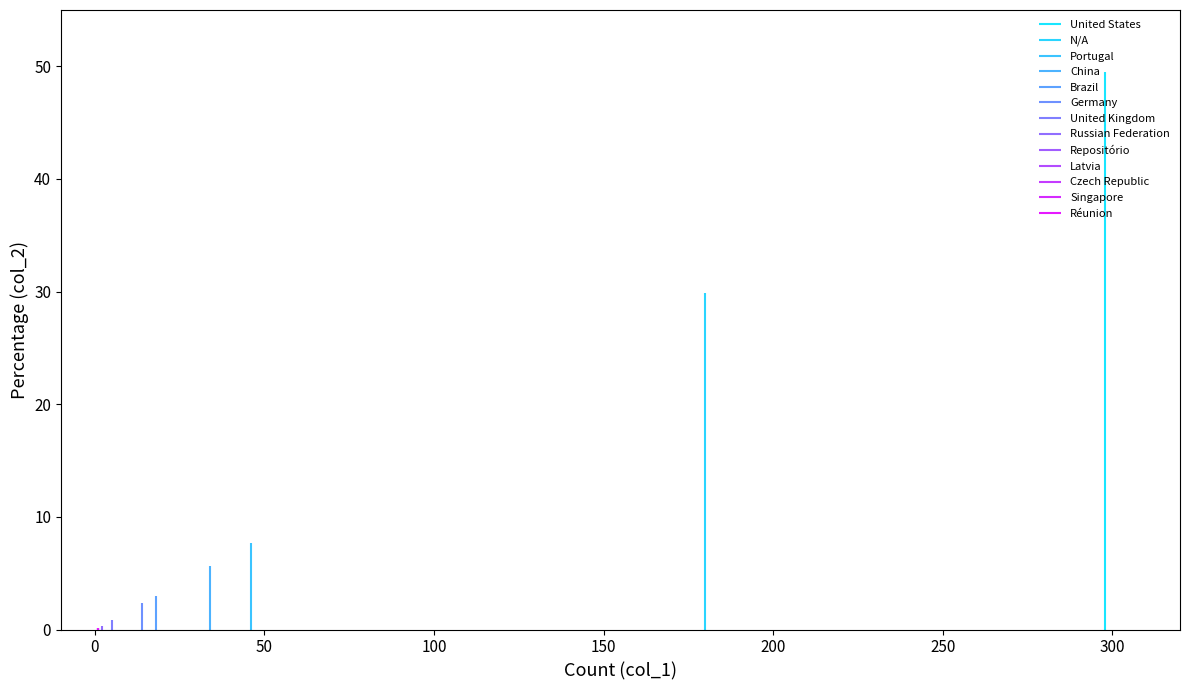

The chart shows a value of 5.3 at 18. True or false?

False